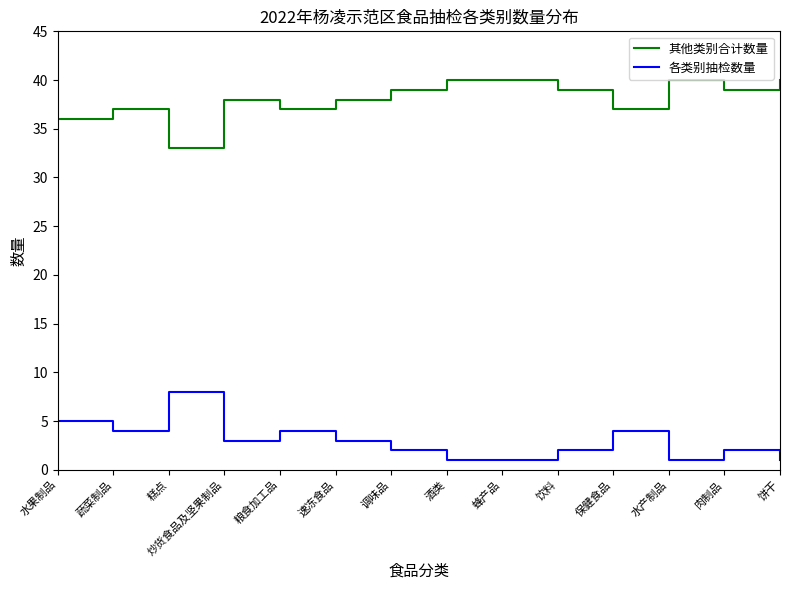

What is the spread (max minus min) of values at 肉制品?

37